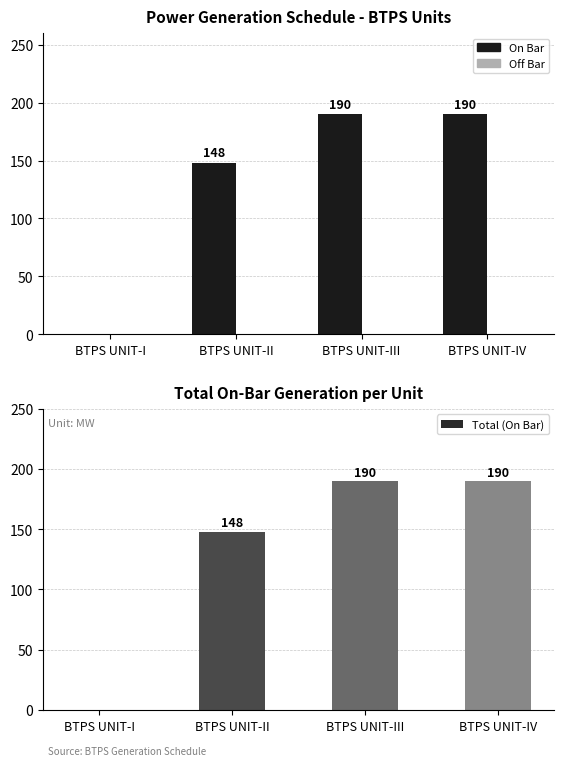

Rank the series at BTPS UNIT-III from lowest to highest value.

Off Bar, On Bar, Total (On Bar)